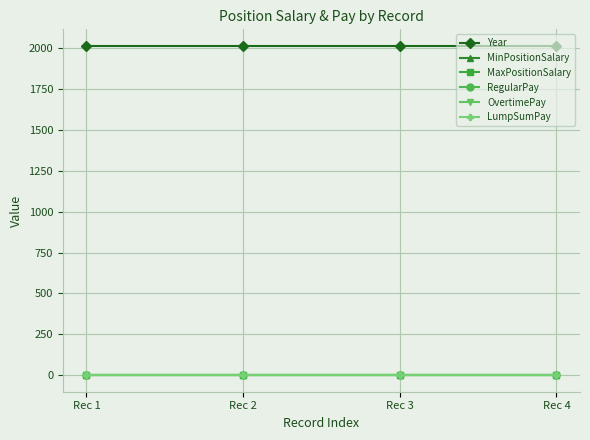

Reading left to right, extract all data points from this chart.

Year: 2013	2013	2013	2013
MinPositionSalary: 0	0	0	0
MaxPositionSalary: 0	0	0	0
RegularPay: 0	0	0	0
OvertimePay: 0	0	0	0
LumpSumPay: 0	0	0	0